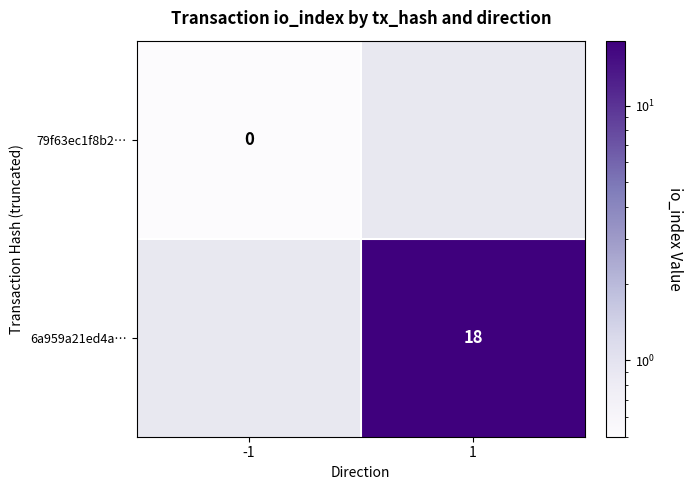

What is the minimum value shown in the chart?

0.5